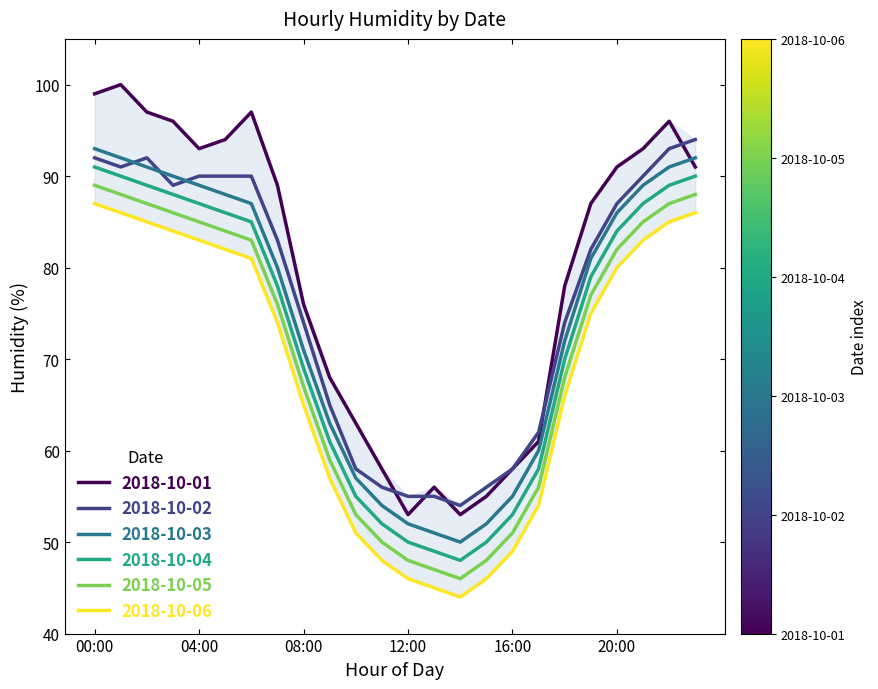

Is it true that 2018-10-04 equals 84 at 20:00?

True